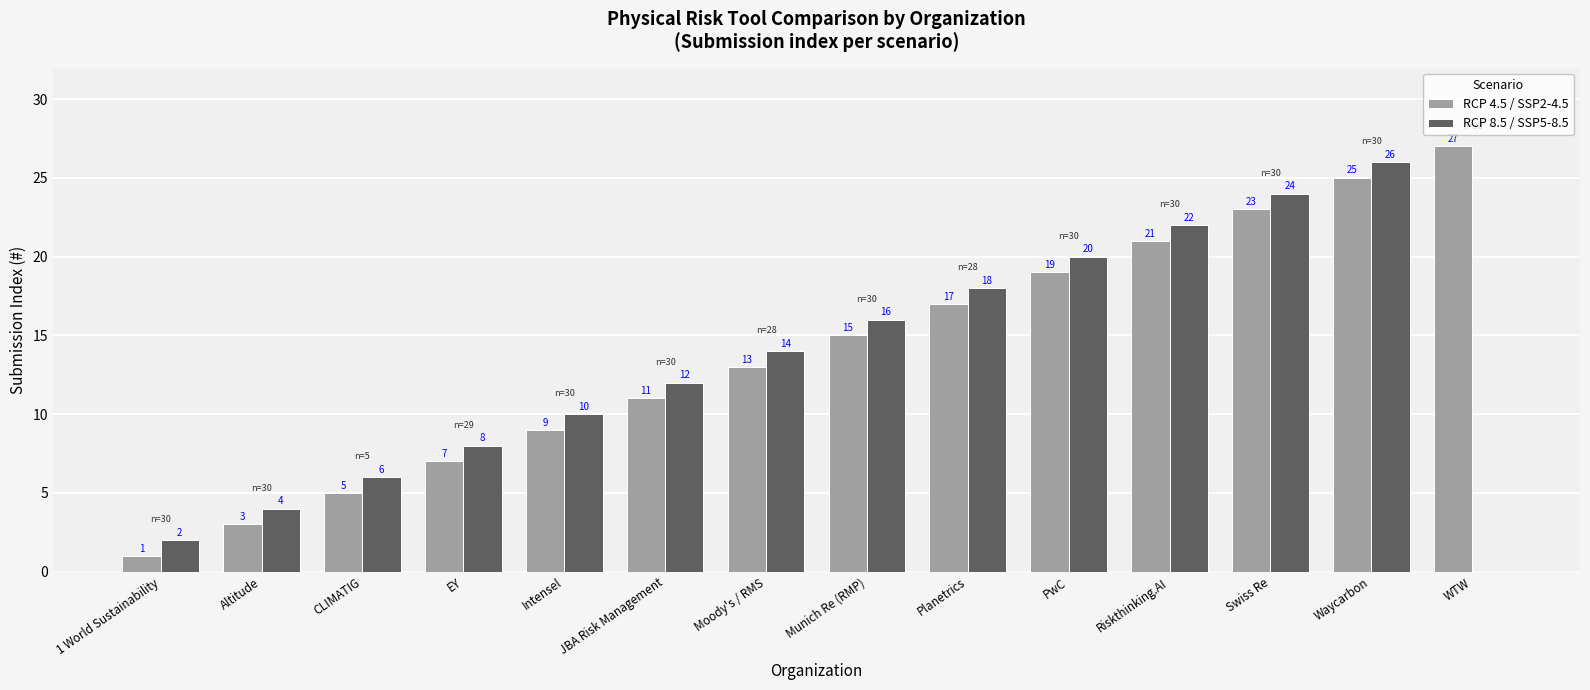

Reading right to left, what are all the values shown in this chart?

RCP 4.5 / SSP2-4.5: 27	25	23	21	19	17	15	13	11	9	7	5	3	1
RCP 8.5 / SSP5-8.5: 0	26	24	22	20	18	16	14	12	10	8	6	4	2